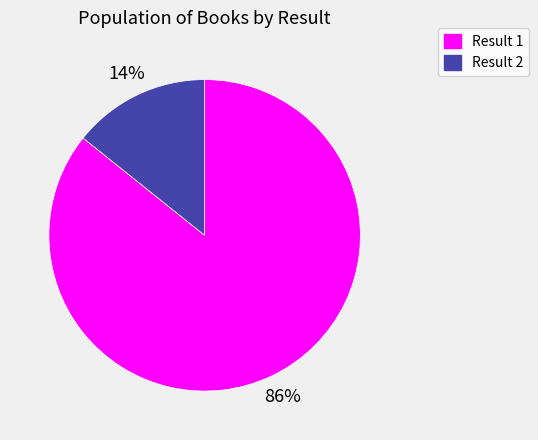

Between Result 1 and Result 2, which is larger?

Result 1